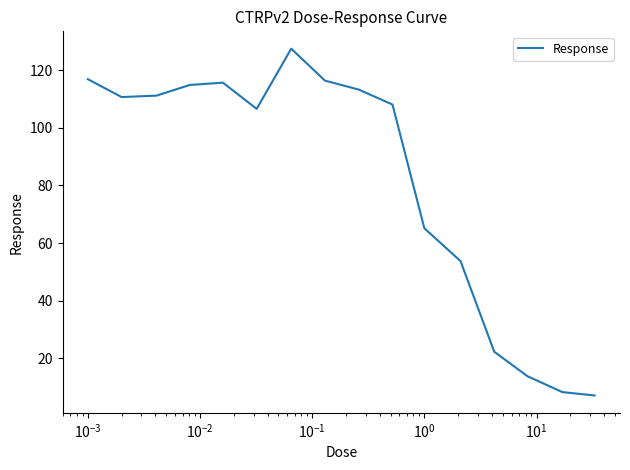

What is the minimum value shown in the chart?

7.1